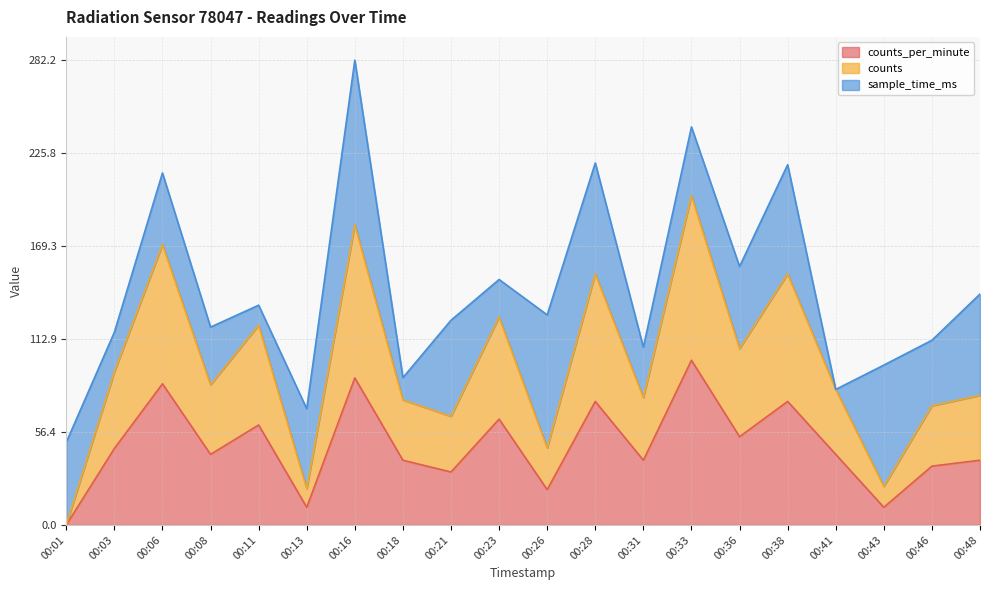

In counts_per_minute, how many points are higher than both neighbors (excluding endpoints)?

7